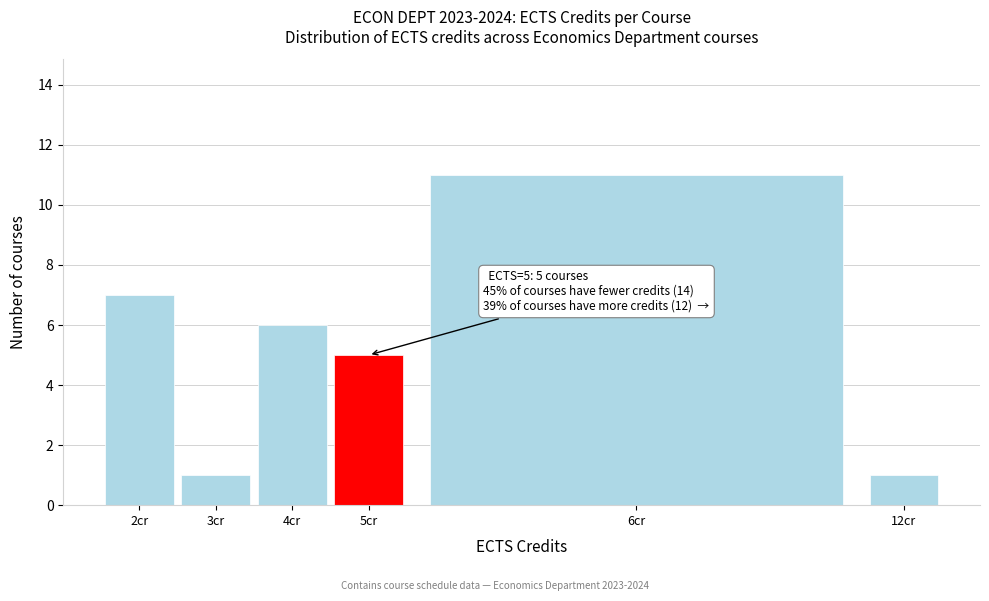

Reading left to right, extract all data points from this chart.

7	1	6	5	11	1